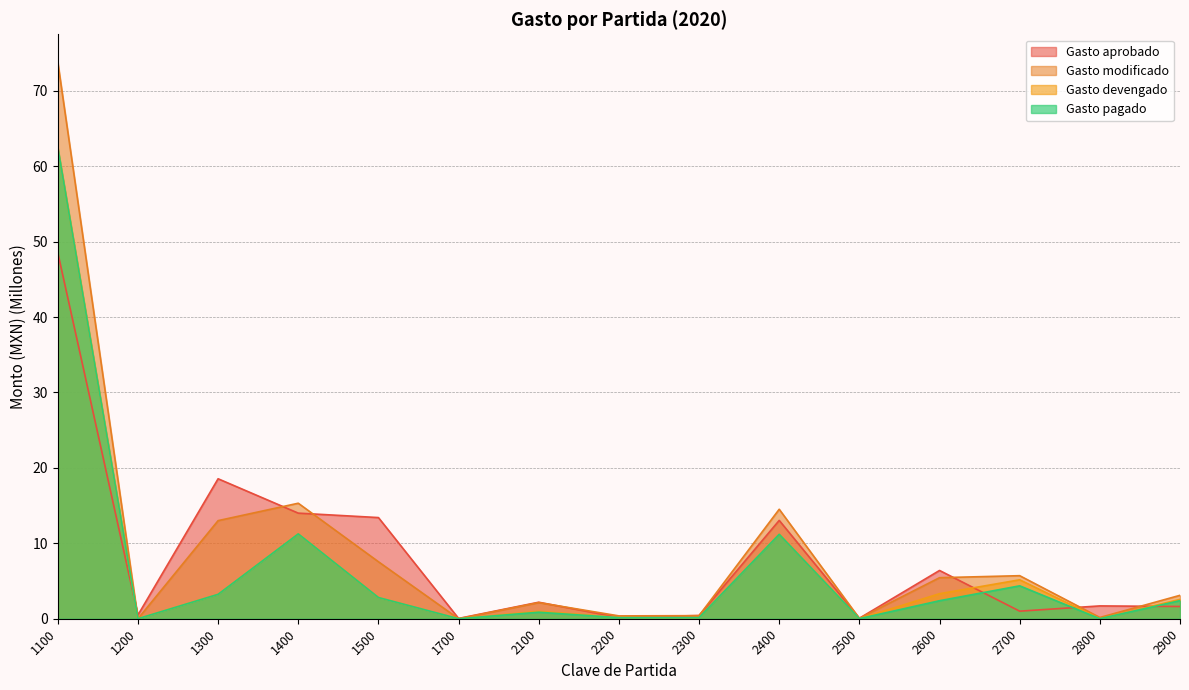

Which category has the highest value in the Gasto pagado series?

1100